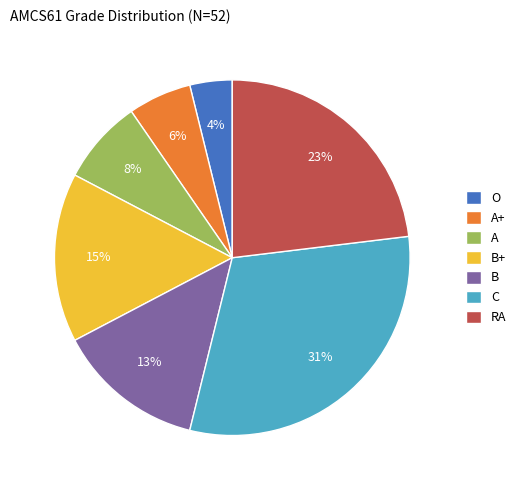

How many slices are in this pie chart?

7